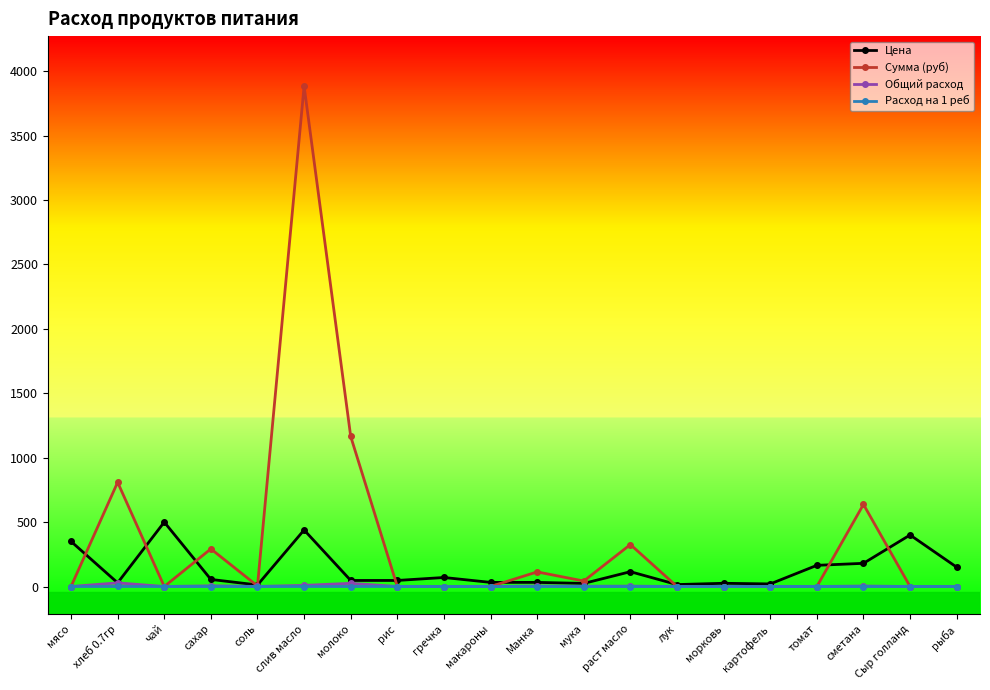

How many data points does each series have?

20